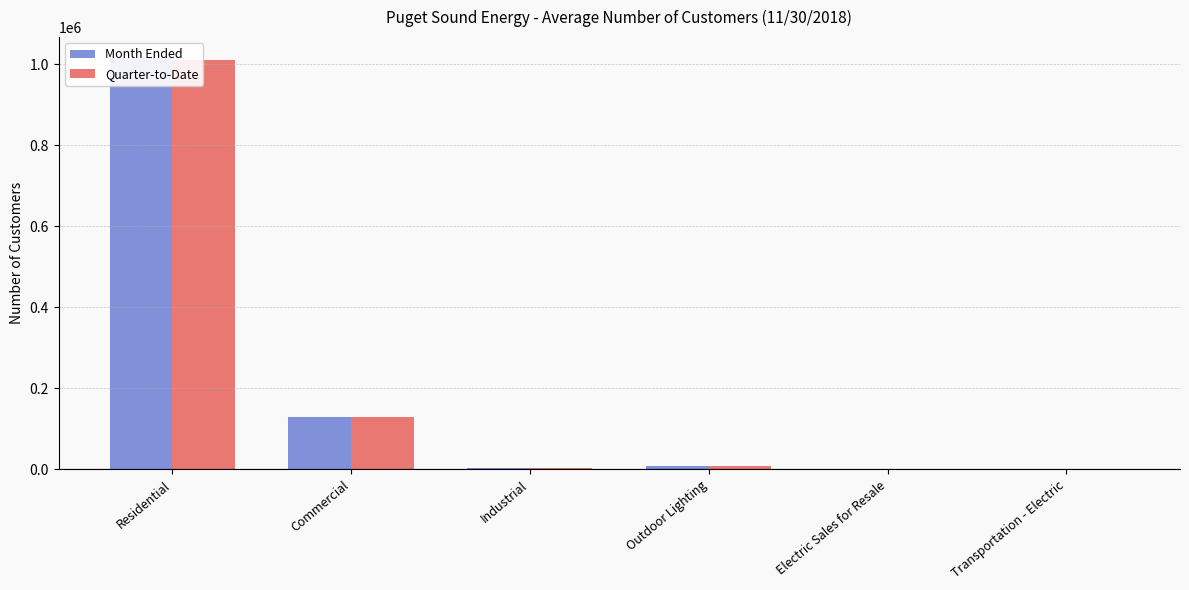

How many bars are there in each group?

2